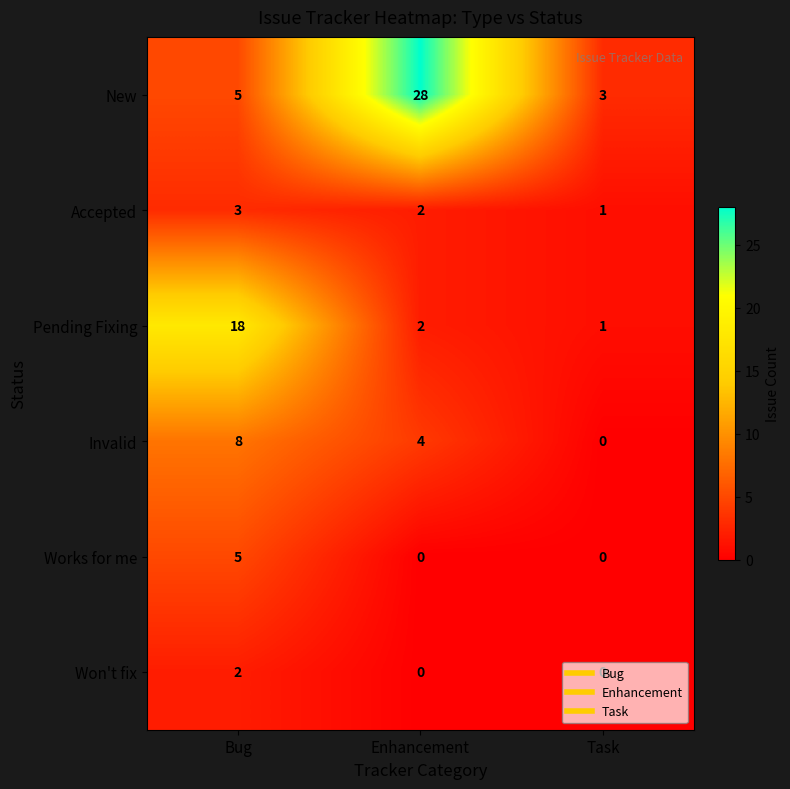

What is the greatest value displayed?

28